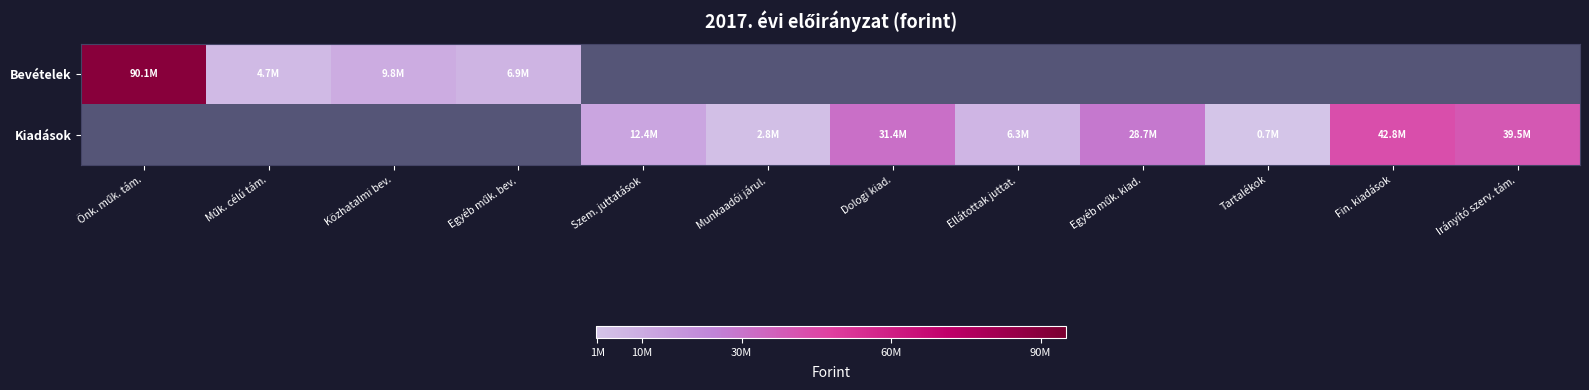

Rank the categories by Bevételek value from lowest to highest.

Műk. célú tám., Egyéb műk. bev., Közhatalmi bev., Önk. műk. tám., Szem. juttatások, Munkaadói járul., Dologi kiad., Ellátottak juttat., Egyéb műk. kiad., Tartalékok, Fin. kiadások, Irányító szerv. tám.